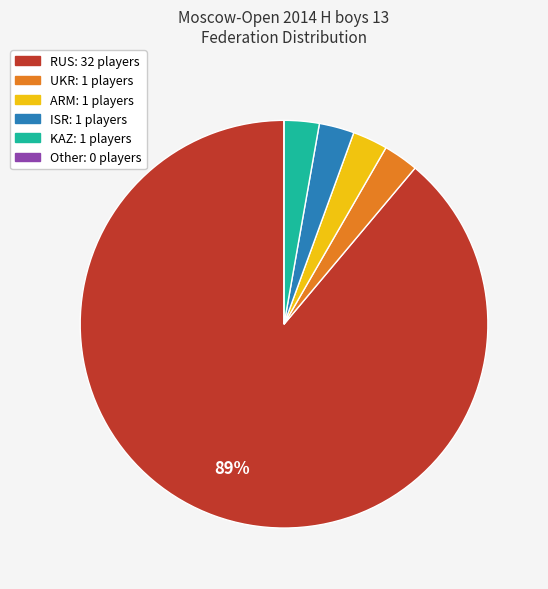

Is there any slice that represents more than half of the pie?

Yes